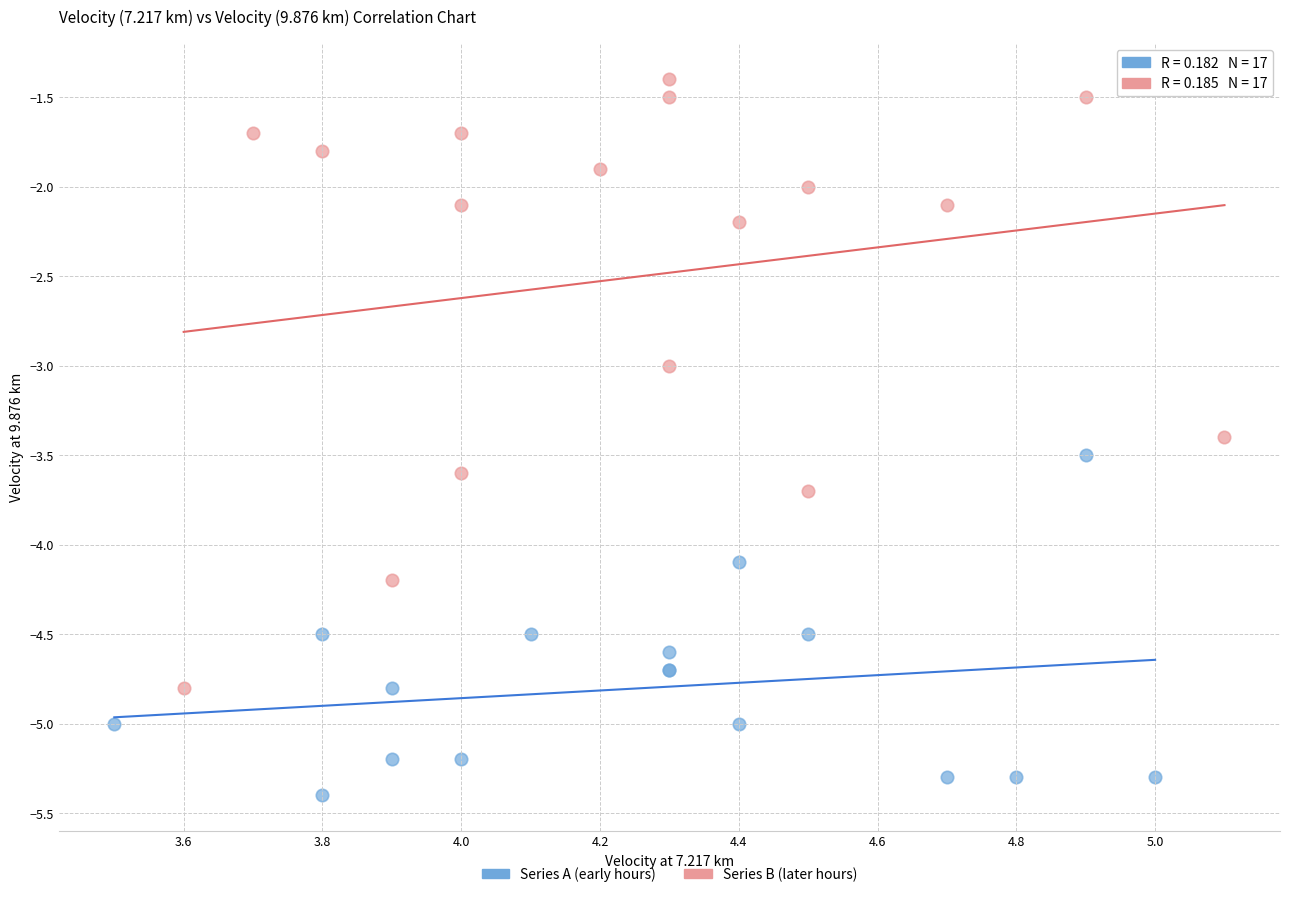

Which series reaches the minimum Y coordinate?

Series A (early hours)